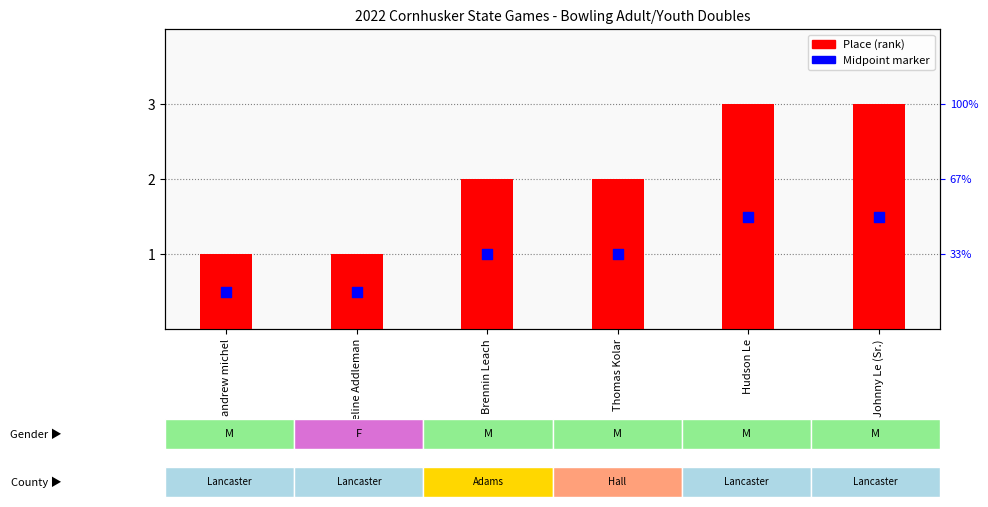

What is the total value across all series at Thomas Kolar?

3.0